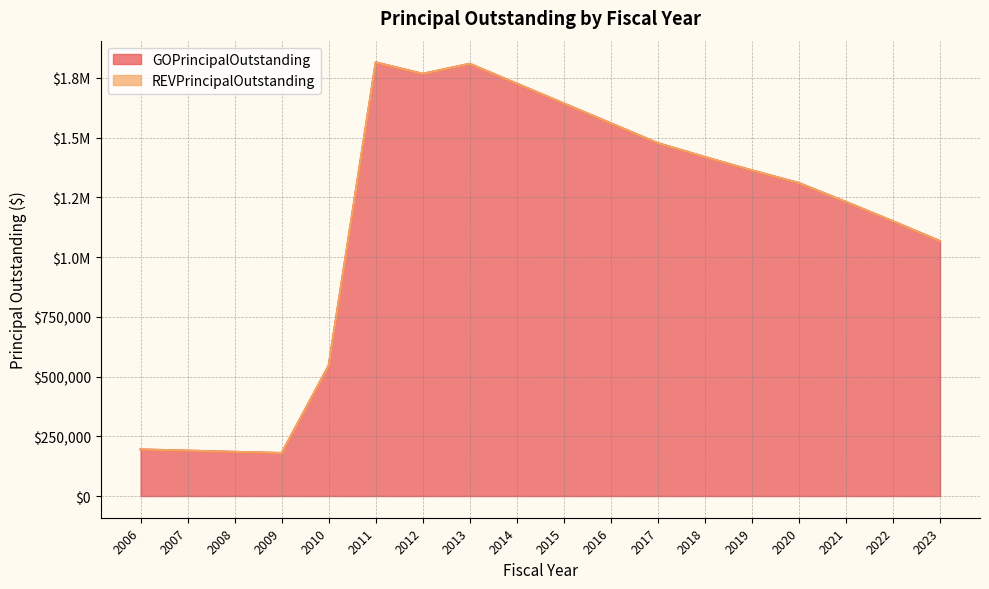

Does the chart have visible grid lines?

Yes